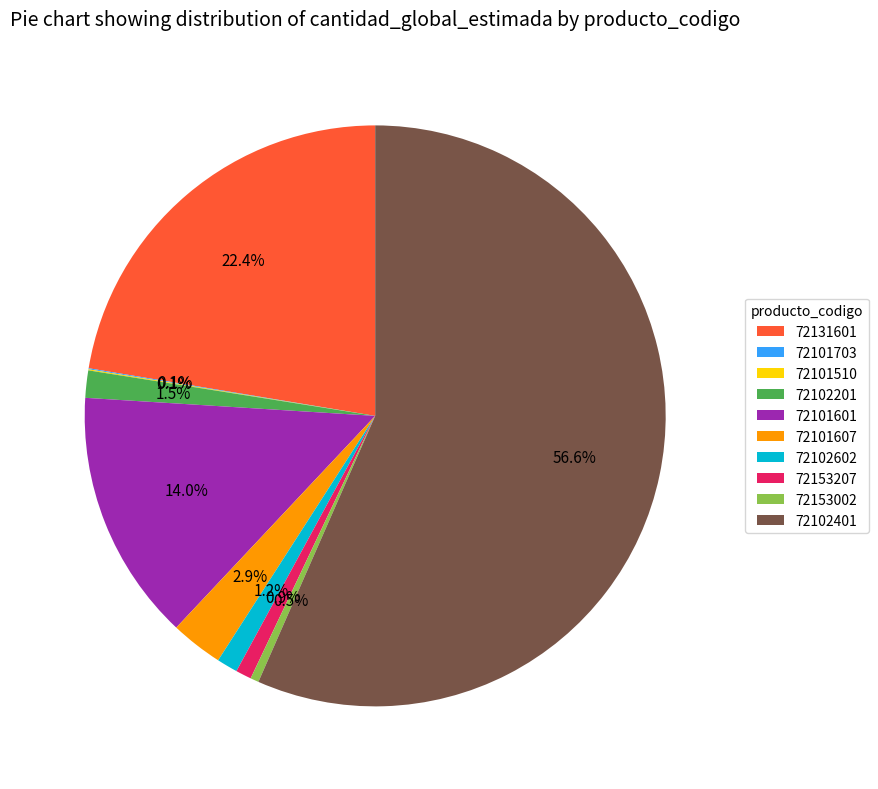

How much of the chart is everything except 72102602?

98.8%